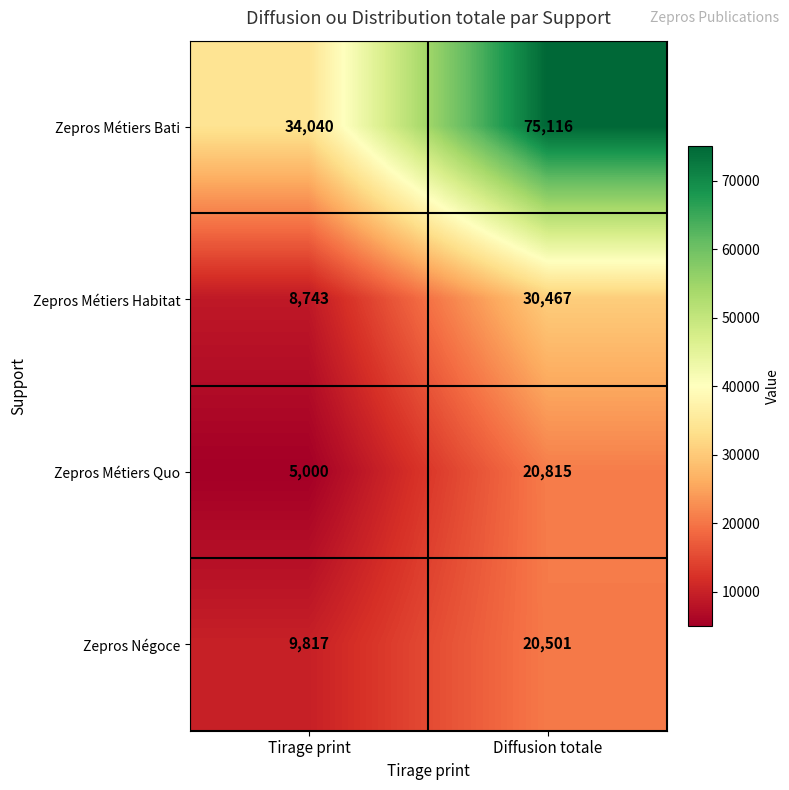

What is the sum of all Zepros Métiers Habitat values?

39210